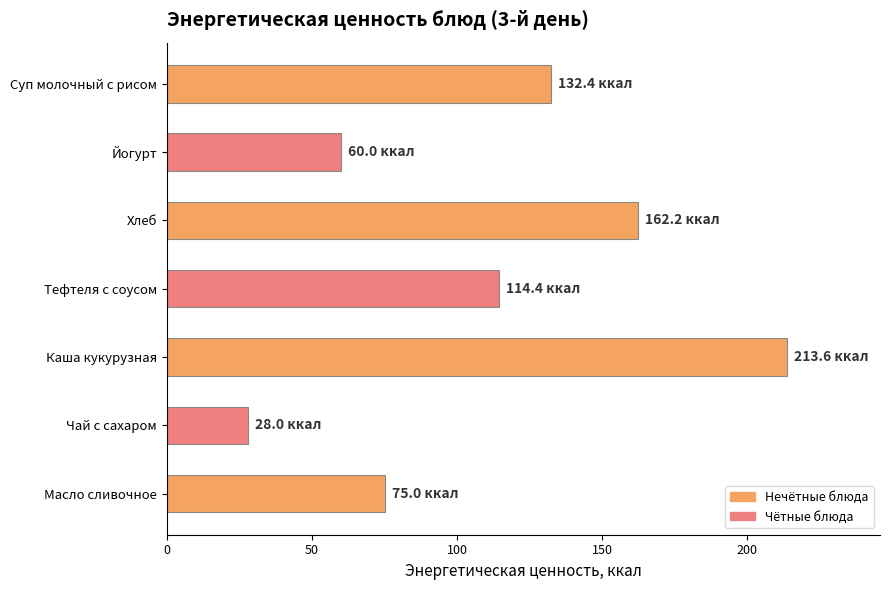

What is the label of the 5th bar from the bottom?

Хлеб